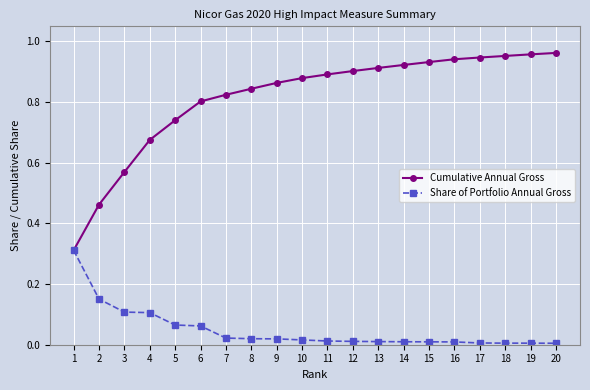

At 9, list the series in order from smallest to largest.

Share of Portfolio Annual Gross, Cumulative Annual Gross